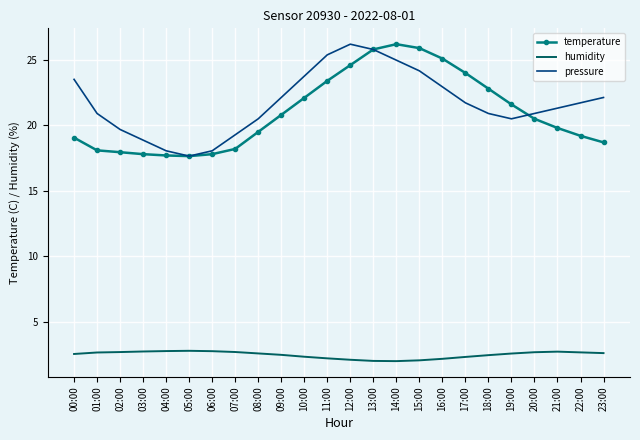

Which series changed the most between 15:00 and 16:00?

pressure